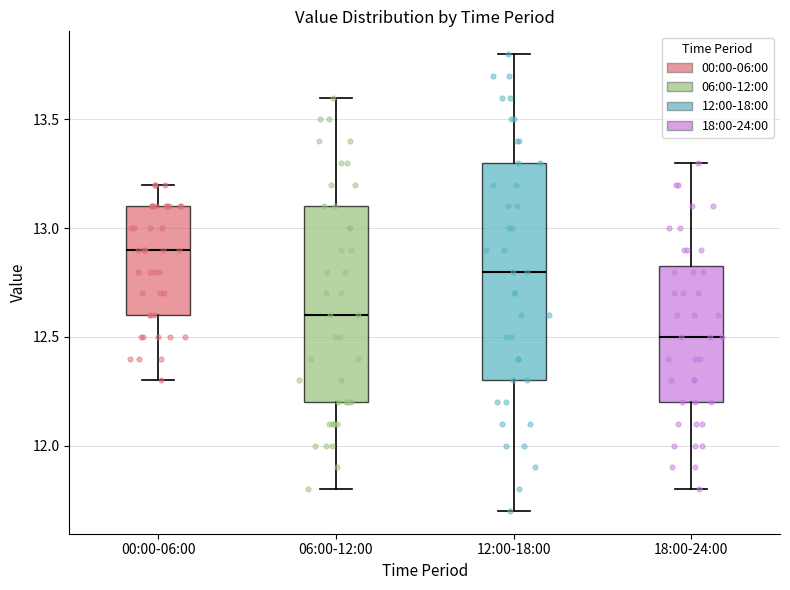

Comparing the boxes themselves (not the whiskers), which one is the tallest?

12:00-18:00